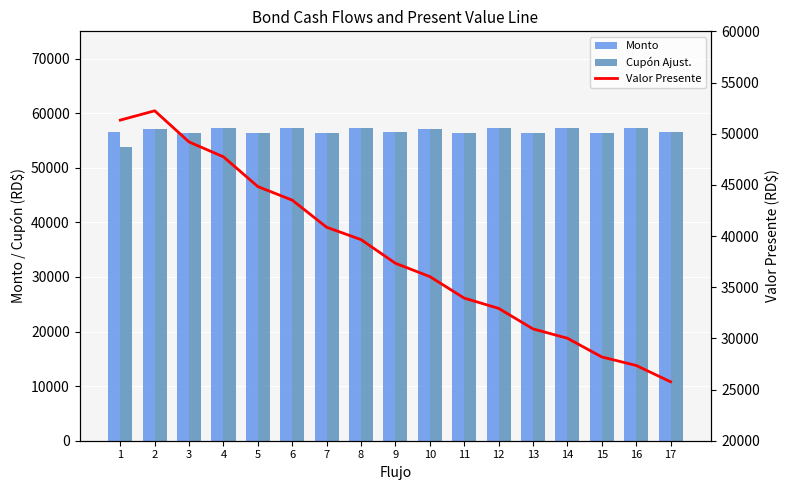

Reading right to left, what are all the values shown in this chart?

Monto: 17=56564.2	16=57342.5	15=56407.5	14=57342.5	13=56407.5	12=57342.5	11=56407.5	10=57185.8	9=56564.2	8=57342.5	7=56407.5	6=57342.5	5=56407.5	4=57342.5	3=56407.5	2=57185.8	1=56564.2
Cupón Ajust.: 17=56564.2	16=57342.5	15=56407.5	14=57342.5	13=56407.5	12=57342.5	11=56407.5	10=57185.8	9=56564.2	8=57342.5	7=56407.5	6=57342.5	5=56407.5	4=57342.5	3=56407.5	2=57185.8	1=53767.1
Valor Presente: 17=25758.5	16=27353.2	15=28185.3	14=30013.5	13=30926.5	12=32932.5	11=33934.3	10=36036.7	9=37338.1	8=39649.8	7=40856.0	6=43506.0	5=44829.5	4=47737.2	3=49189.4	2=52236.8	1=51326.2